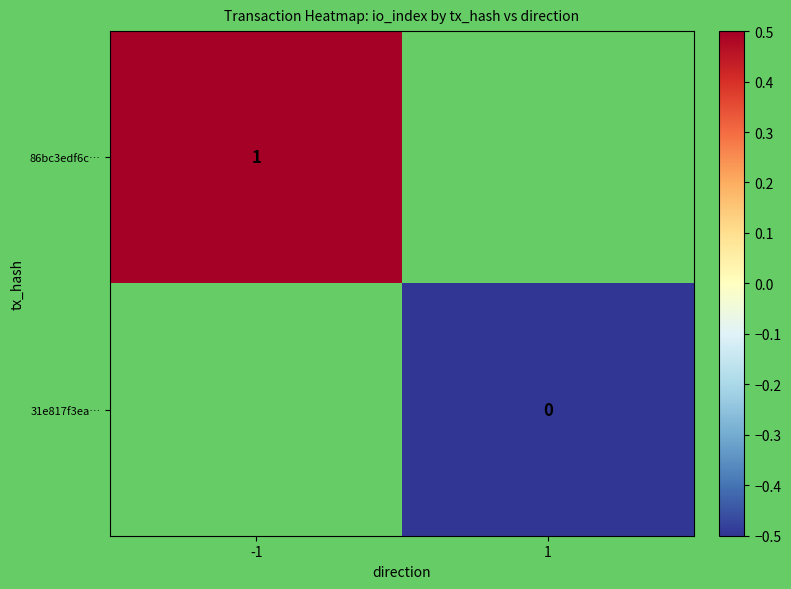

Which category has the highest value in the 86bc3edf6c… series?

-1